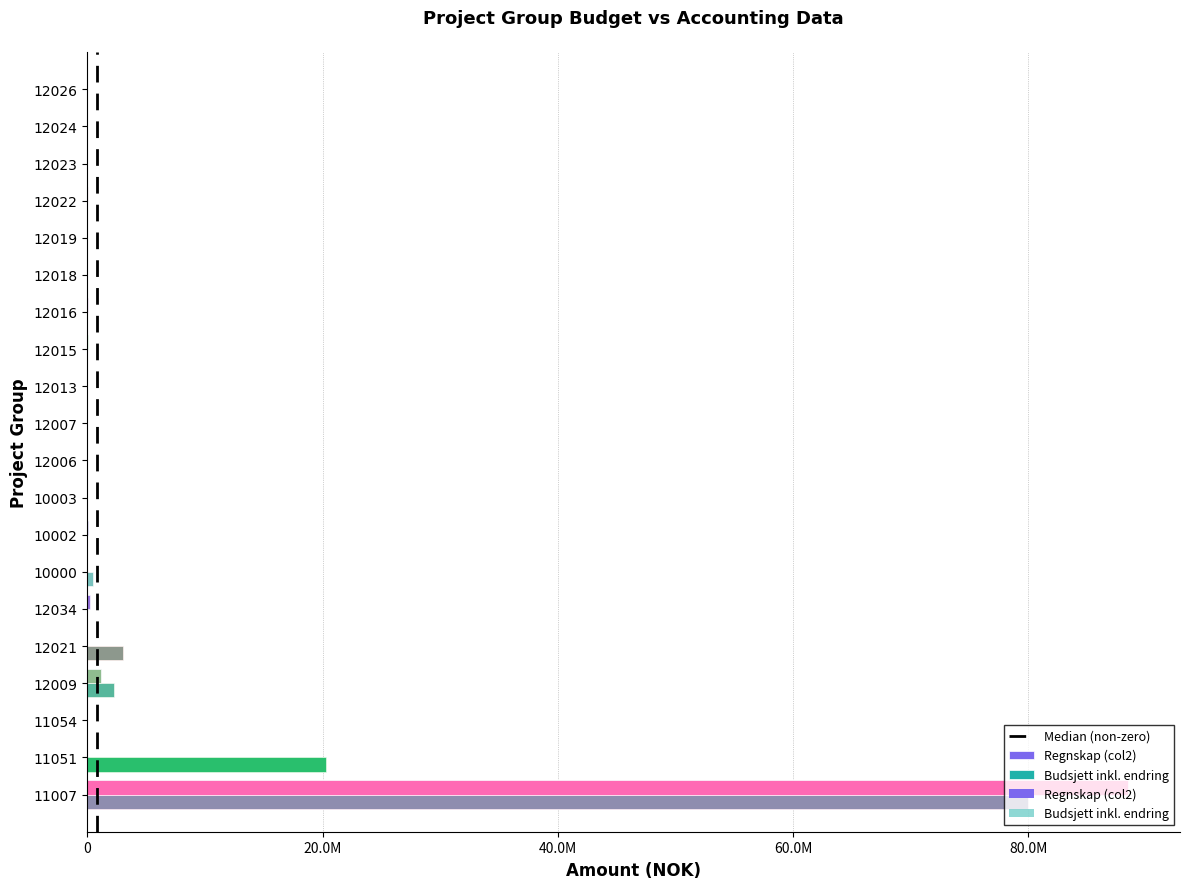

What is the total value across all series at 12034?

204259